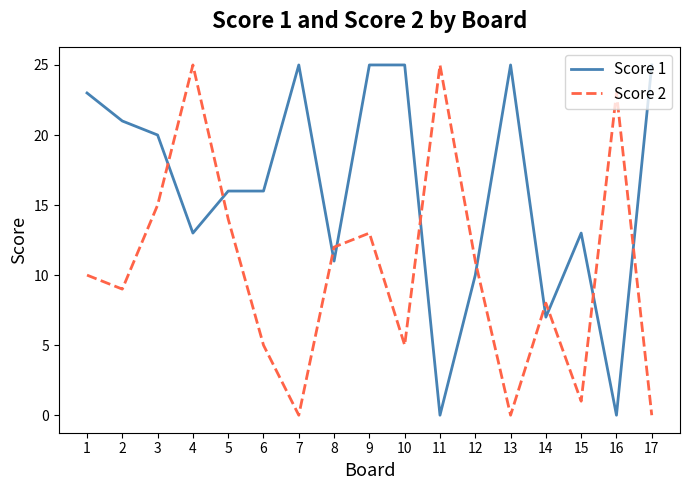

Is it true that Score 2 equals 0 at 13?

True